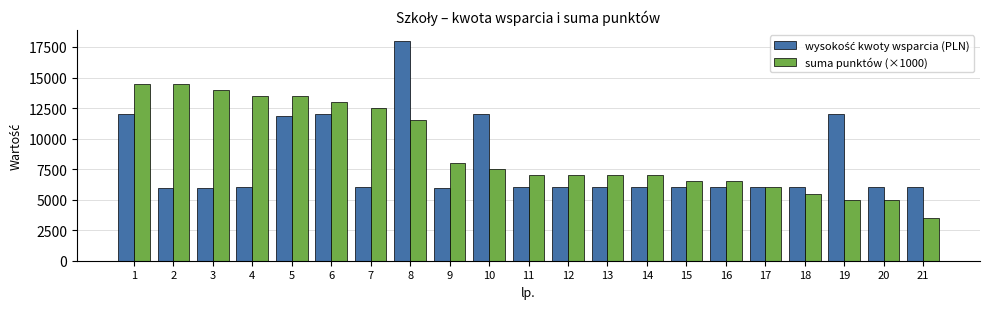

What is the spread (max minus min) of values at 6?

1000